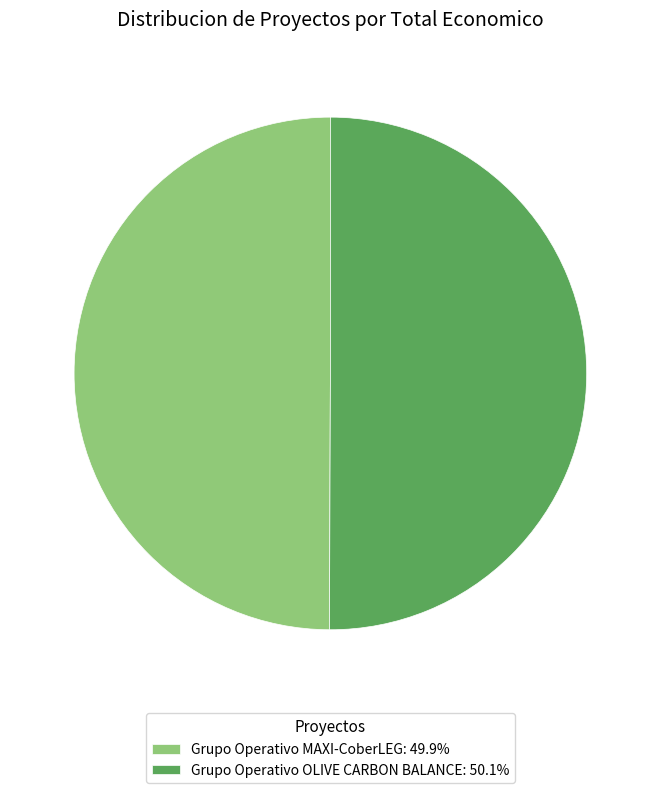

What is the ratio of the value at Grupo Operativo OLIVE CARBON BALANCE: 50.1% to the value at Grupo Operativo MAXI-CoberLEG: 49.9%?

1.0